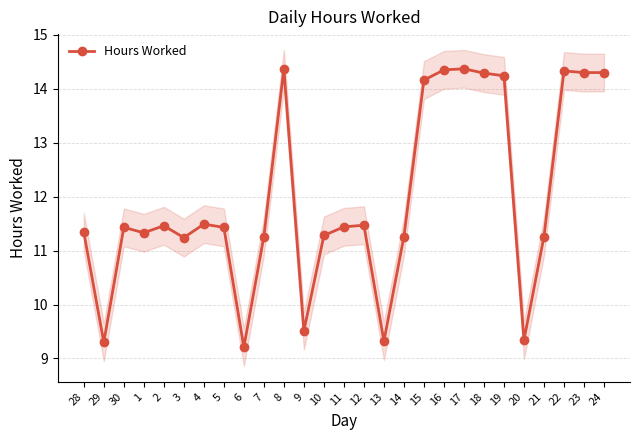

Is it true that the value at 13 is 13.7?

False